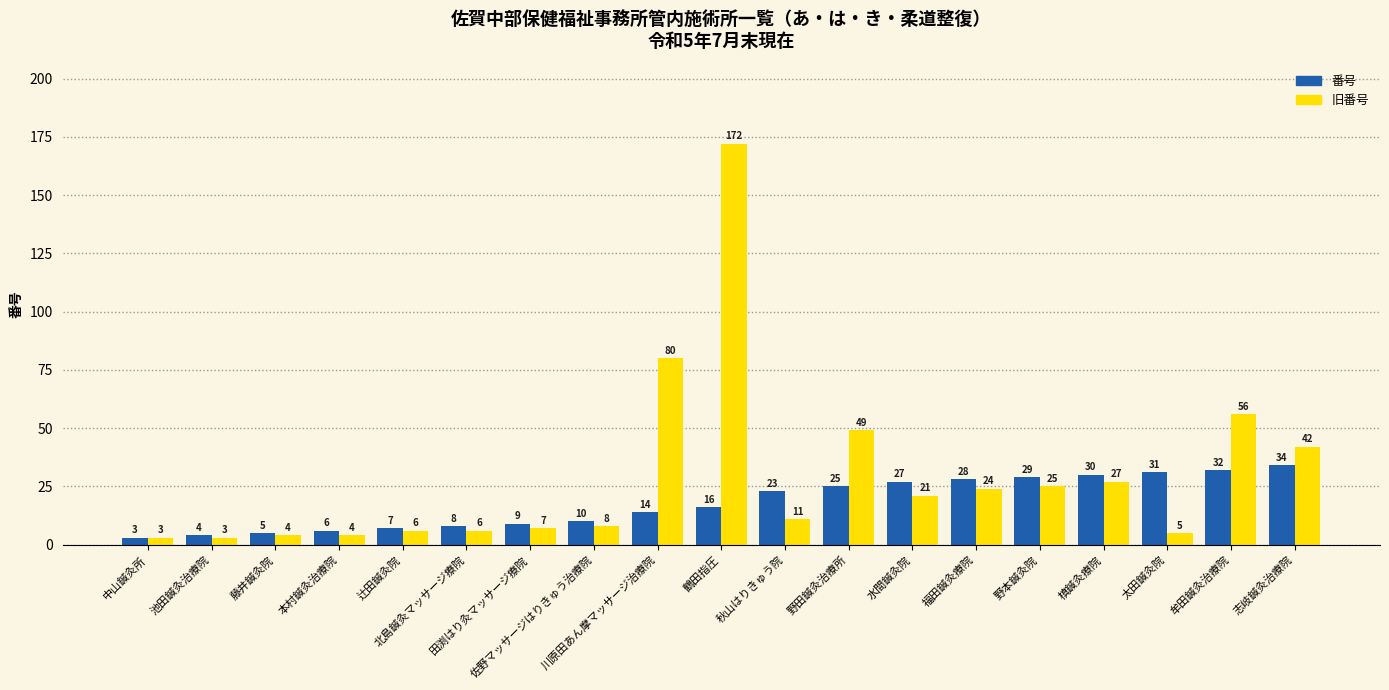

What is the value of the 旧番号 bar at the 2nd from the left?

3